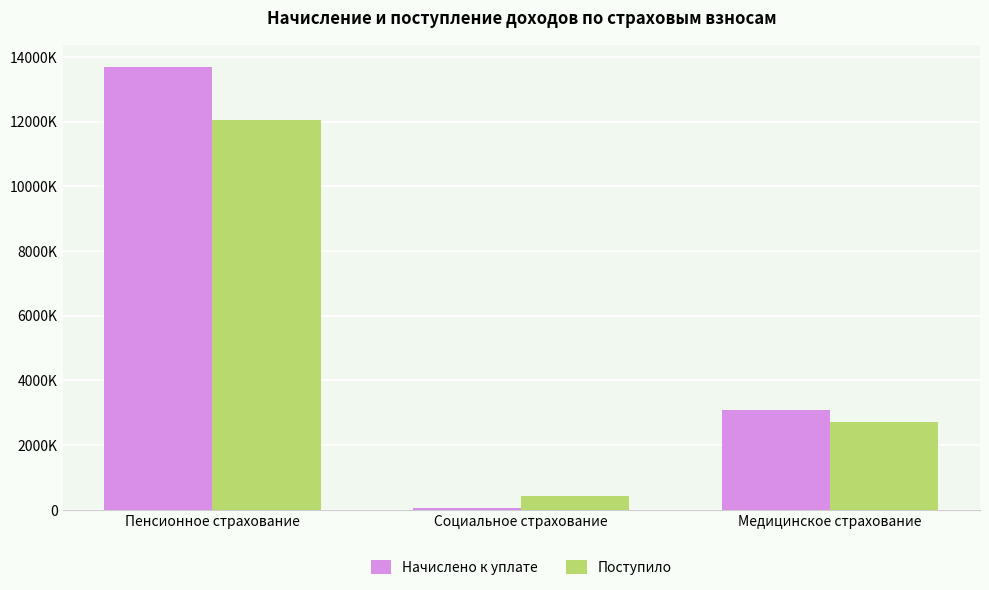

Which series changed the most between Пенсионное страхование and Социальное страхование?

Начислено к уплате